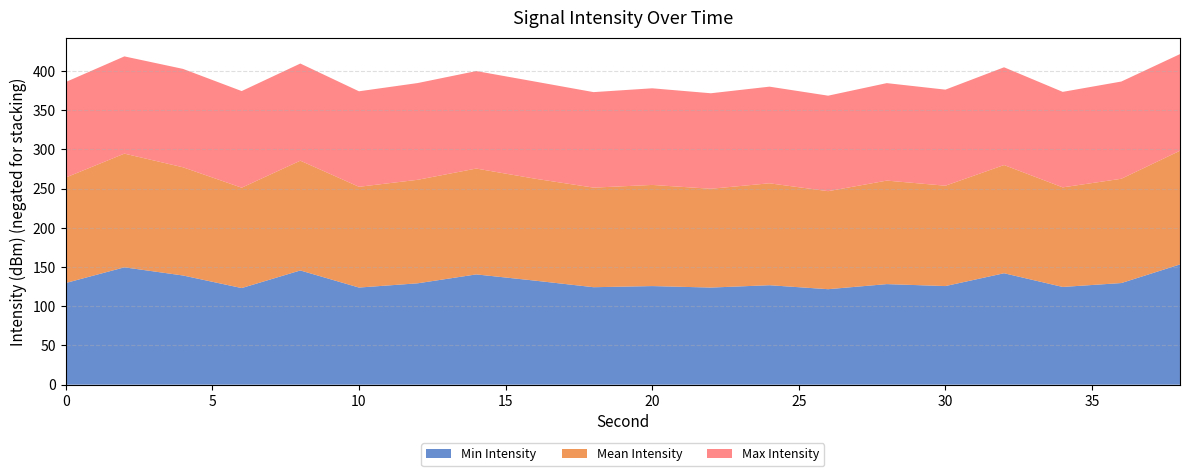

Reading left to right, list all the values displayed in this chart.

Min Intensity: 0=-129.7	2=-149.7	4=-139.3	6=-123.2	8=-145.7	10=-123.9	12=-129.3	14=-140.7	16=-132.7	18=-124.3	20=-125.8	22=-123.9	24=-126.8	26=-121.8	28=-128.3	30=-125.8	32=-142.1	34=-124.7	36=-129.6	38=-153.4
Mean Intensity: 0=-134.5	2=-145.0	4=-138.0	6=-128.0	8=-140.0	10=-128.5	12=-132.0	14=-135.0	16=-130.0	18=-127.0	20=-129.0	22=-126.0	24=-130.0	26=-125.0	28=-132.0	30=-128.0	32=-138.0	34=-127.0	36=-133.0	38=-145.0
Max Intensity: 0=-121.8	2=-124.0	4=-125.5	6=-123.2	8=-123.9	10=-121.8	12=-123.4	14=-124.3	16=-123.9	18=-121.8	20=-123.2	22=-121.8	24=-123.2	26=-121.8	28=-124.3	30=-122.5	32=-124.7	34=-121.8	36=-124.0	38=-123.2